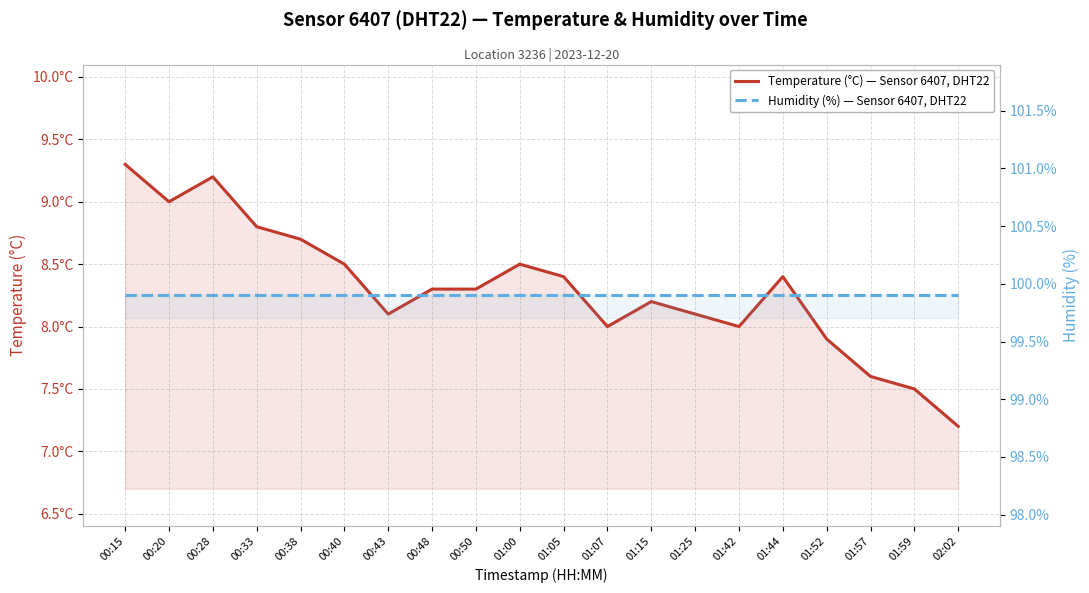

List the series in order of their peak value, highest first.

Humidity (%) — Sensor 6407, DHT22, Temperature (°C) — Sensor 6407, DHT22